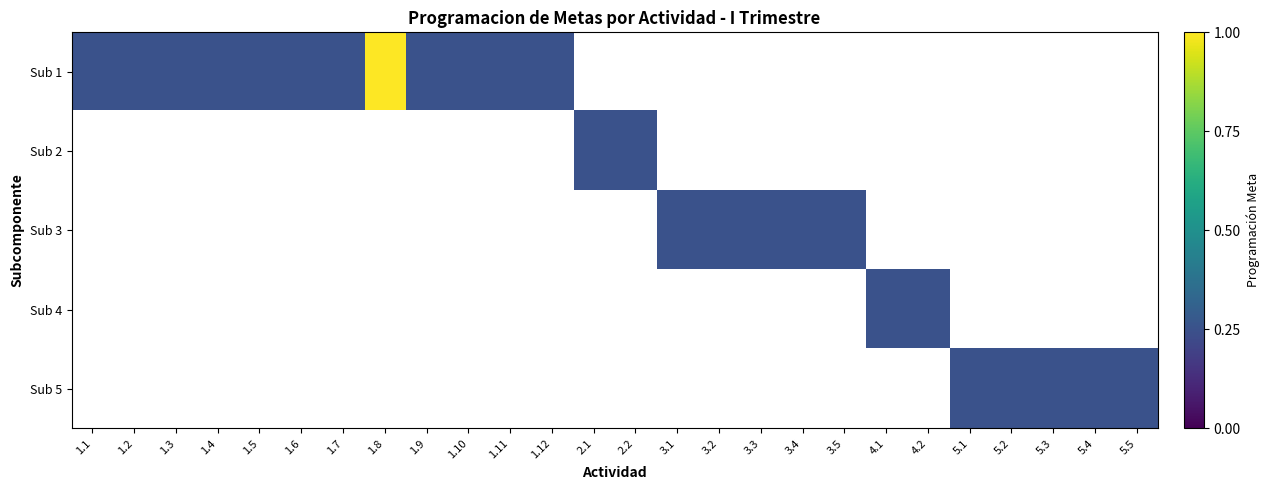

How many positive values does the Sub 1 series have?

12